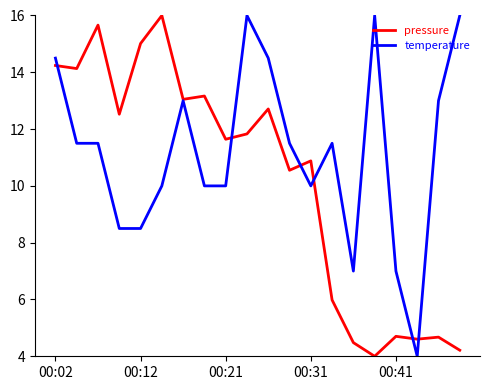

What is the sum of all temperature values?

224.0